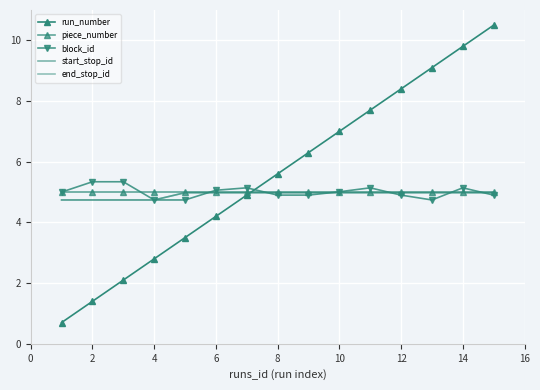

What is the sum of all run_number values?

84.0